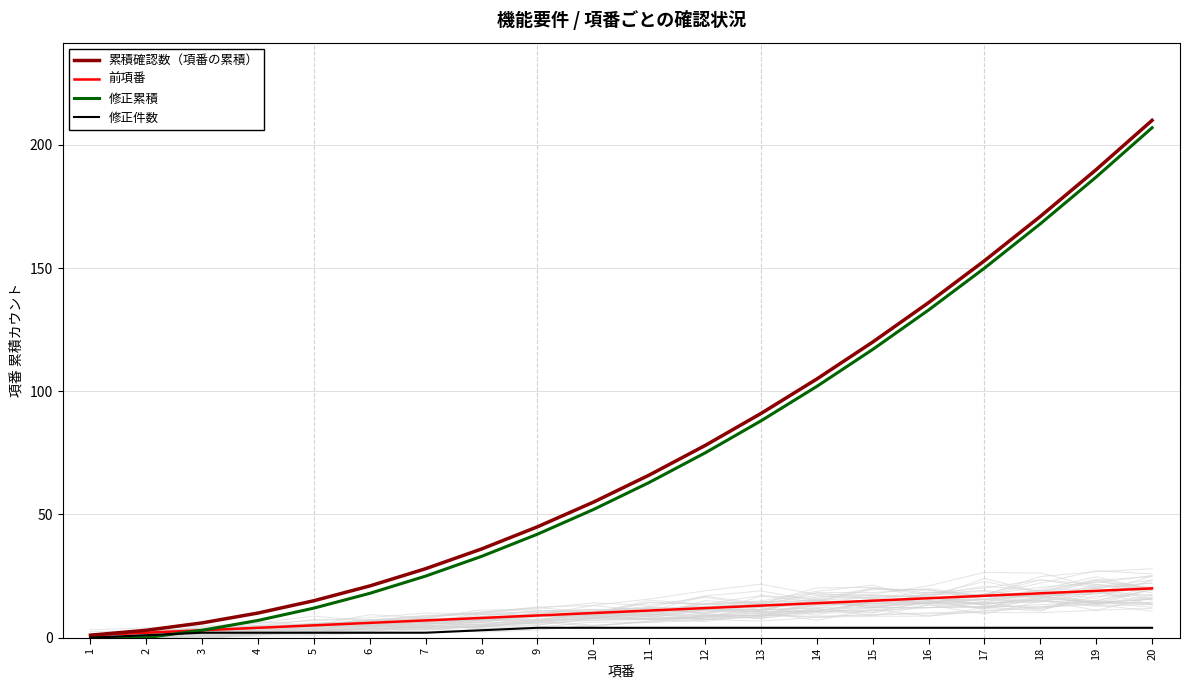

Between 4 and 2, which is larger?

4